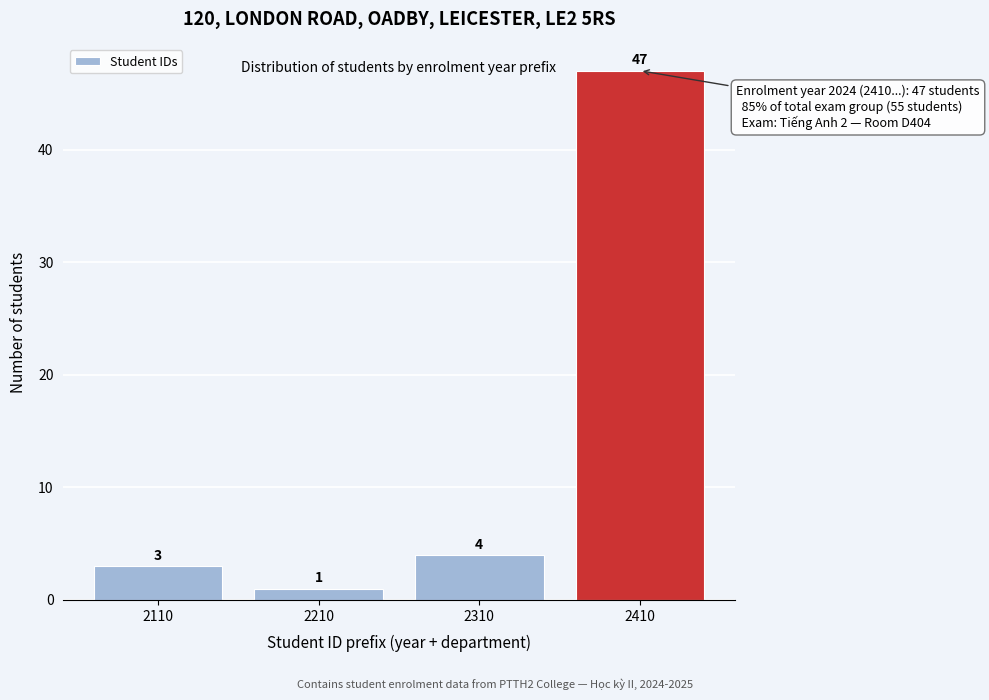

Reading left to right, transcribe all the data shown in this chart.

2110=3	2210=1	2310=4	2410=47